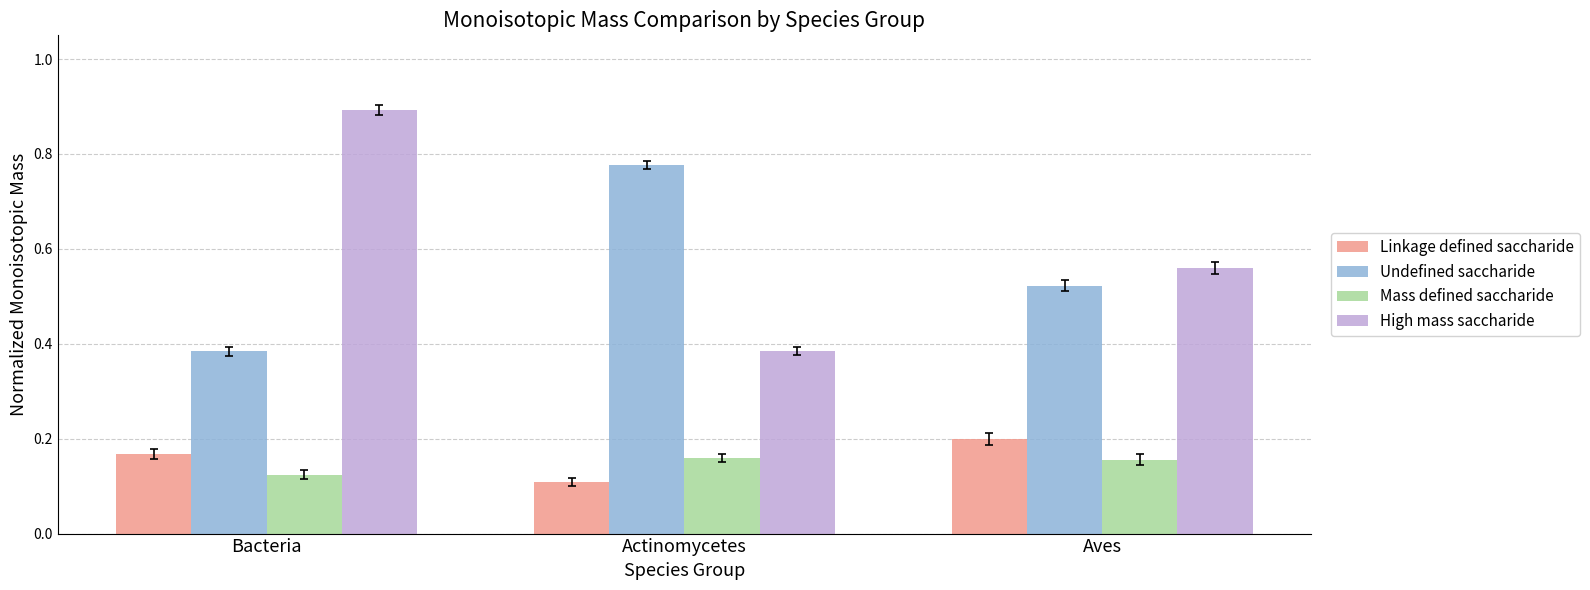

True or false: High mass saccharide has a value of 0.6 at Actinomycetes.

False